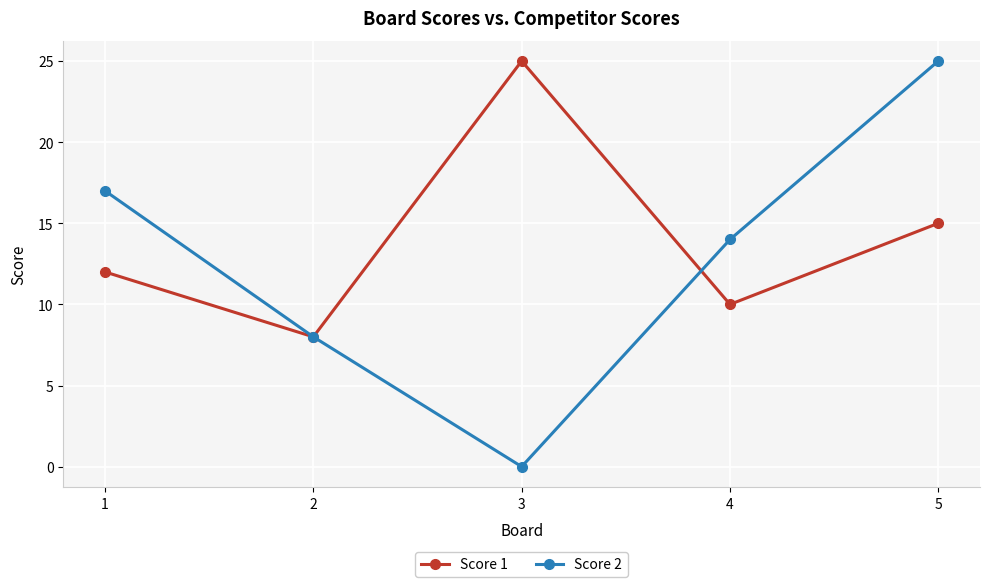

Which series has the largest total across all categories?

Score 1